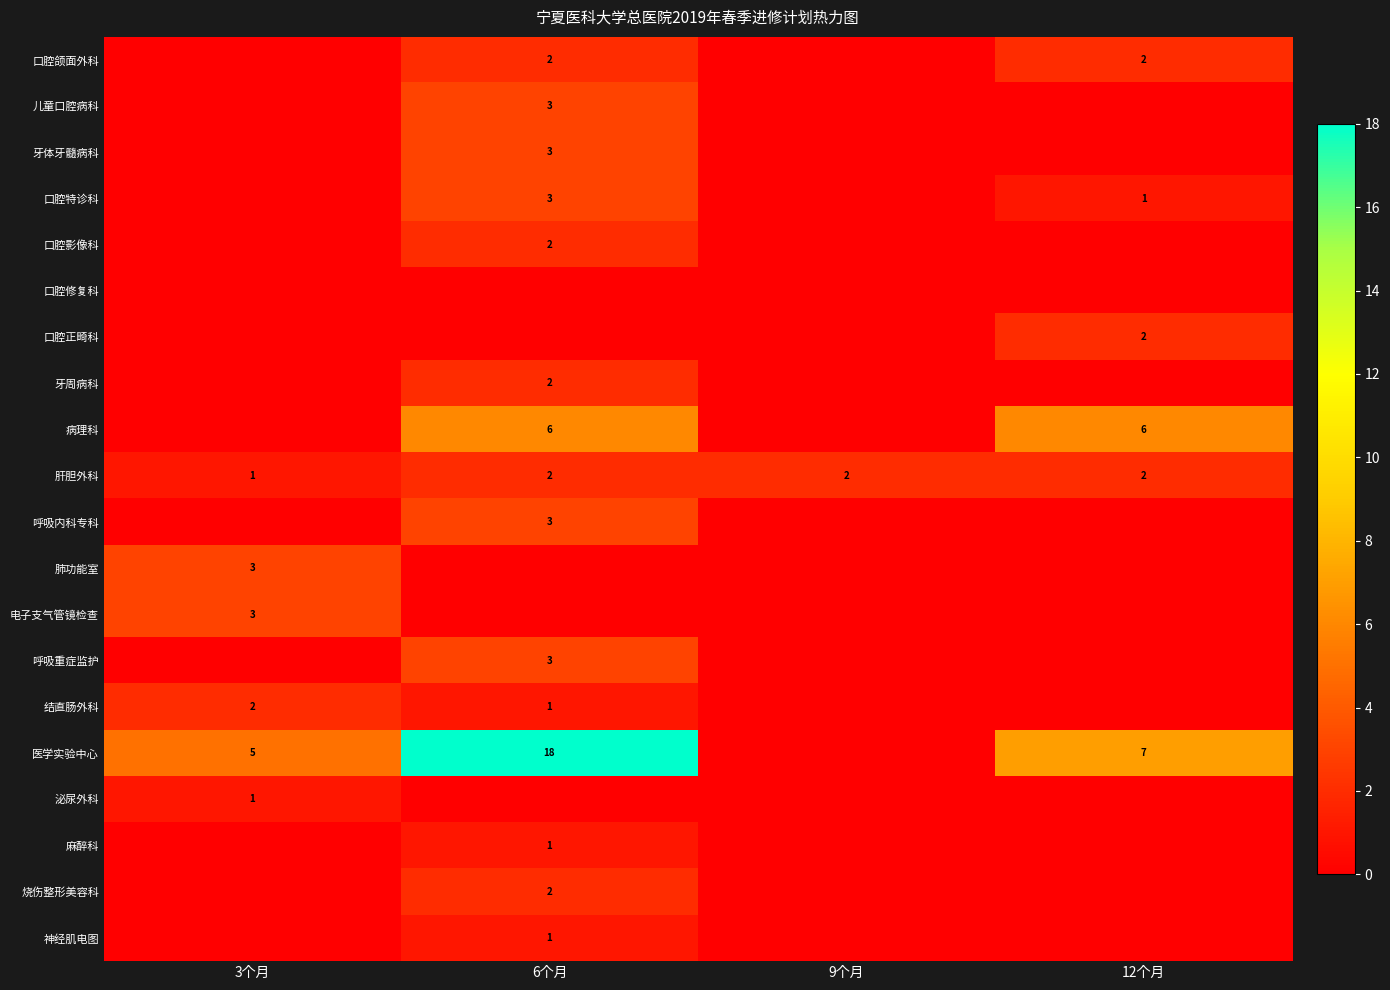

The value of 病理科 at 12个月 is 3. True or false?

False